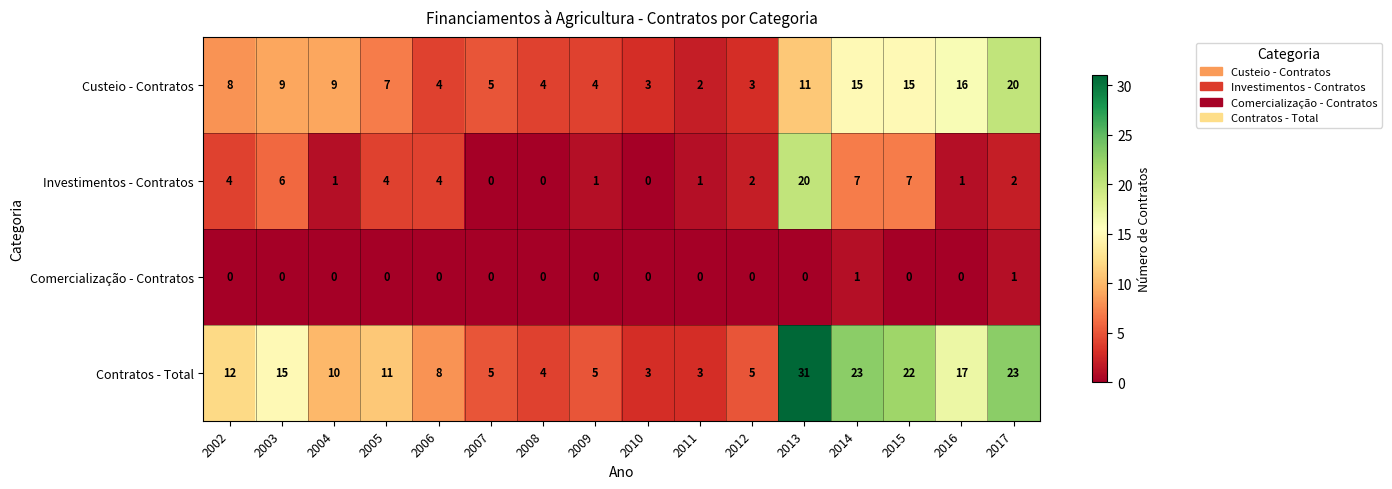

Where does the Investimentos - Contratos series first go above 2?

2002